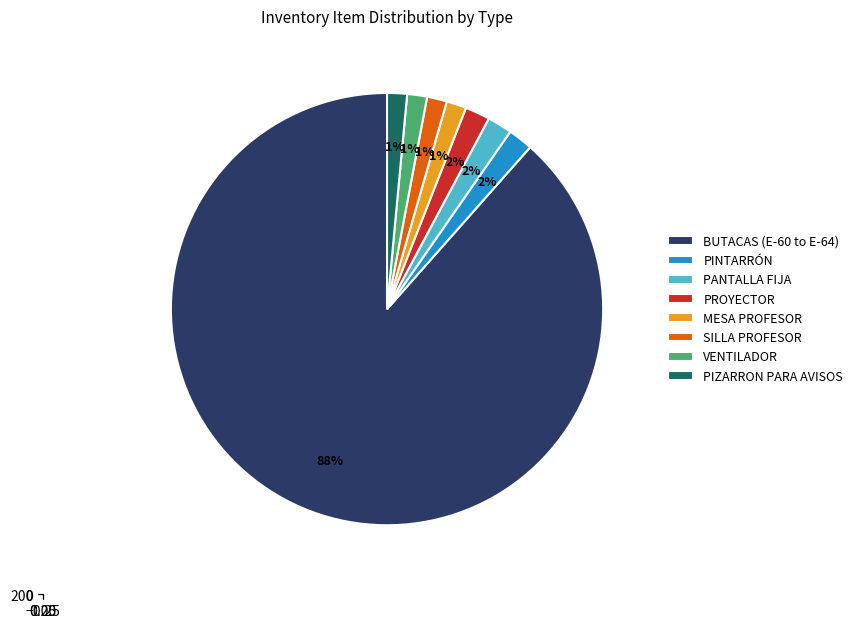

Approximately how many times larger is the value at PANTALLA FIJA compared to SILLA PROFESOR?

1.2